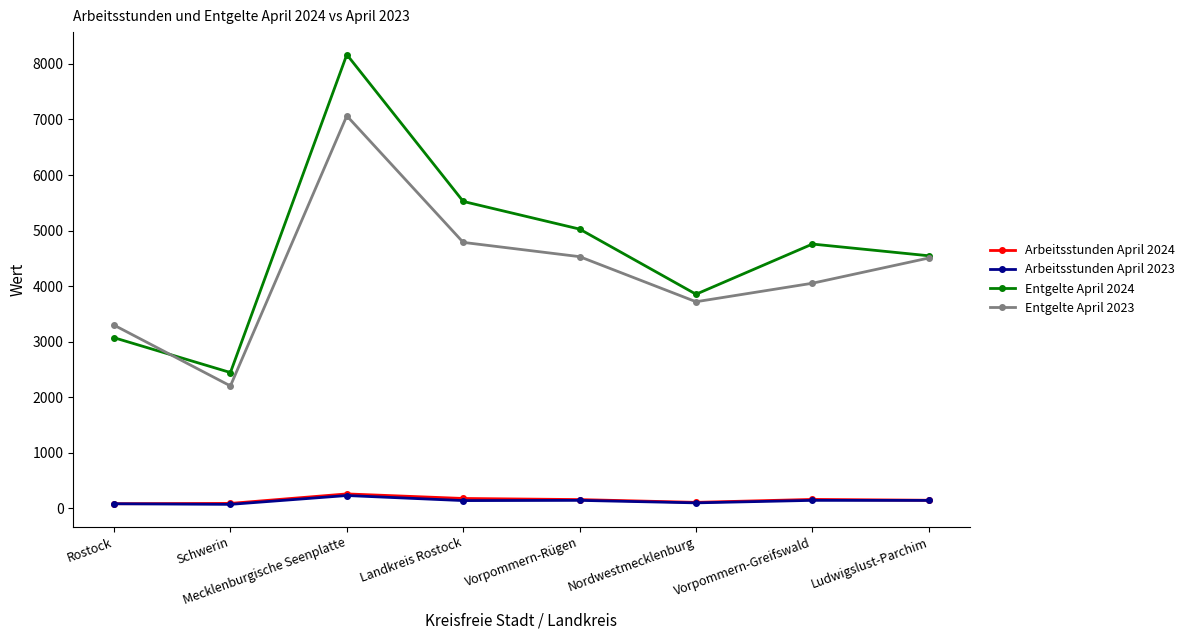

Does the chart display data point markers on the line(s)?

Yes